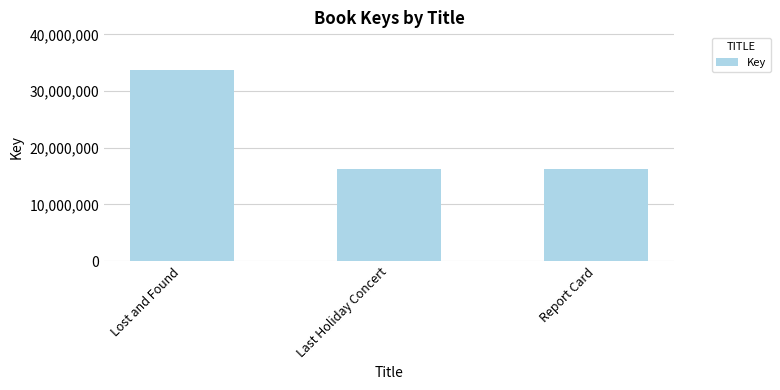

What is the sum of all values?

66075916